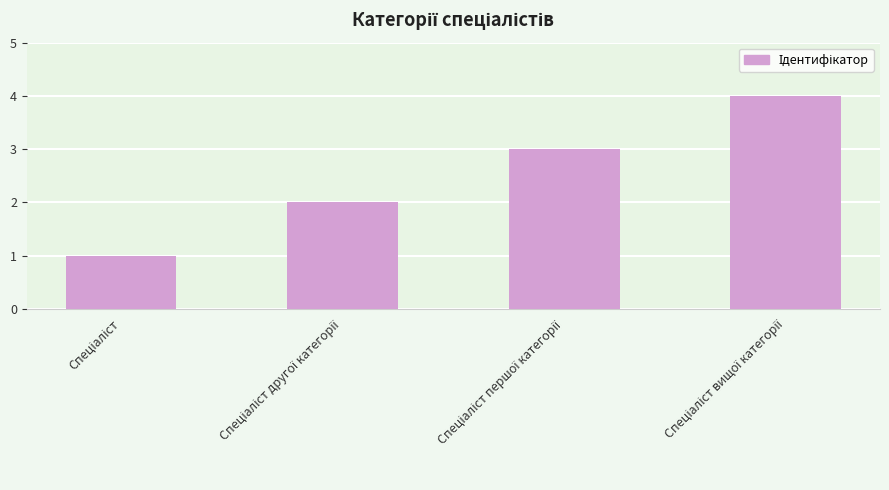

What is the sum of all values?

10